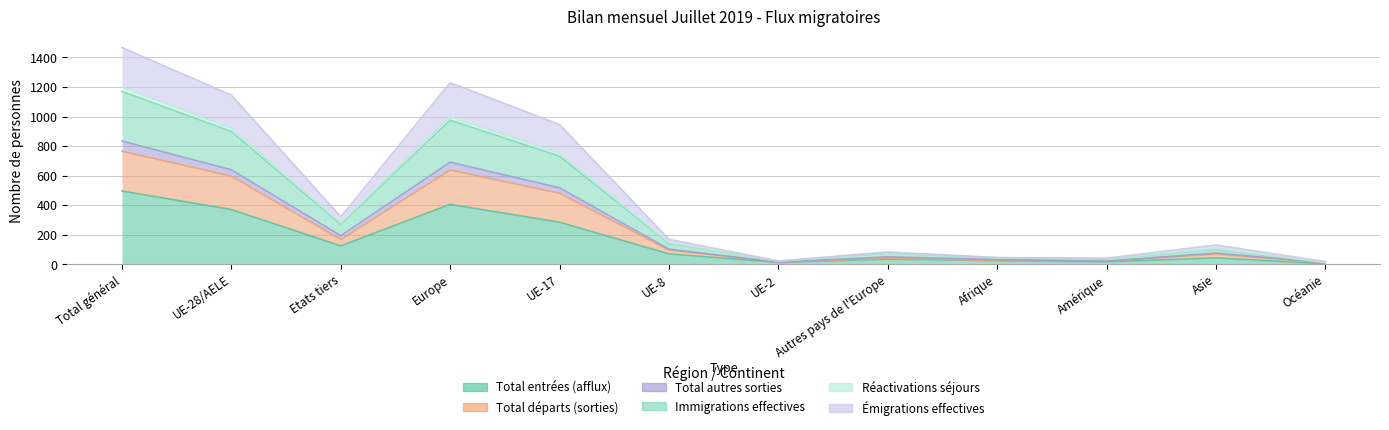

The value of Total autres sorties at Autres pays de l'Europe is 82. True or false?

False